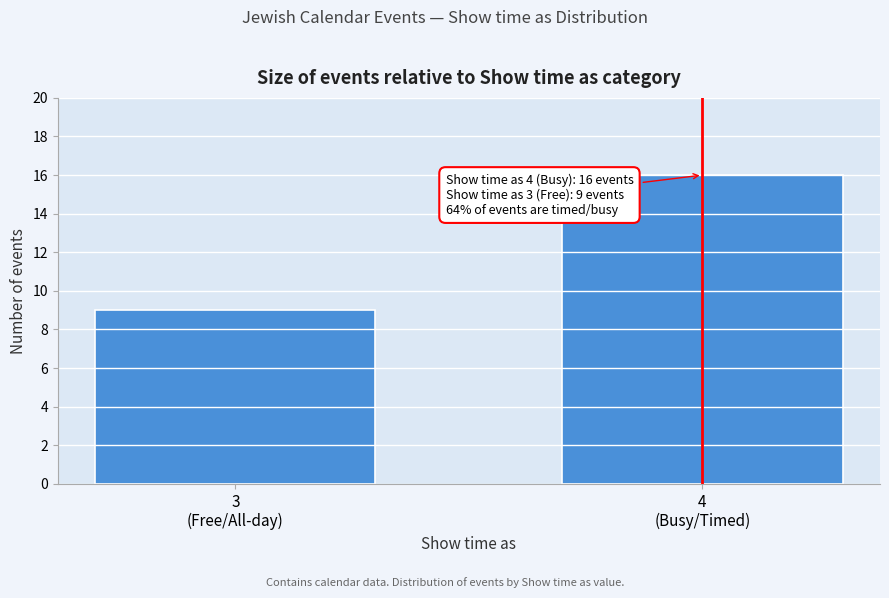

Reading right to left, extract all data points from this chart.

16	9